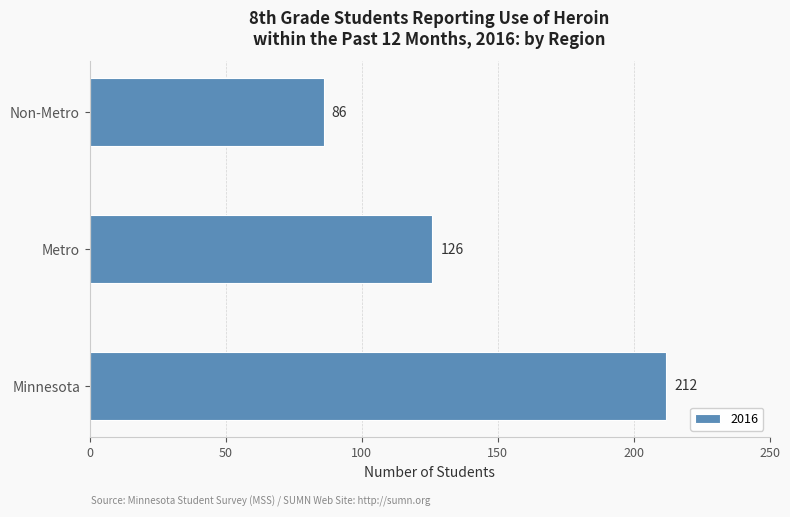

Which category has the lowest value across all series?

Non-Metro